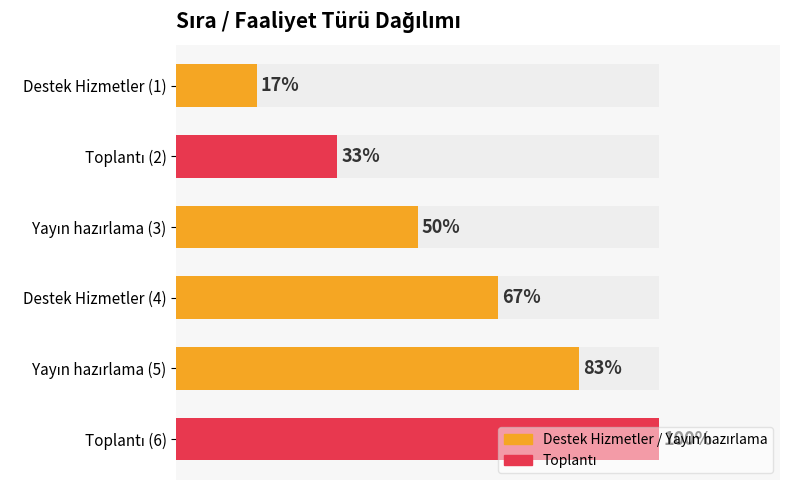

How many values in the Faaliyet türü:Yayın hazırlama series are below 5?

1